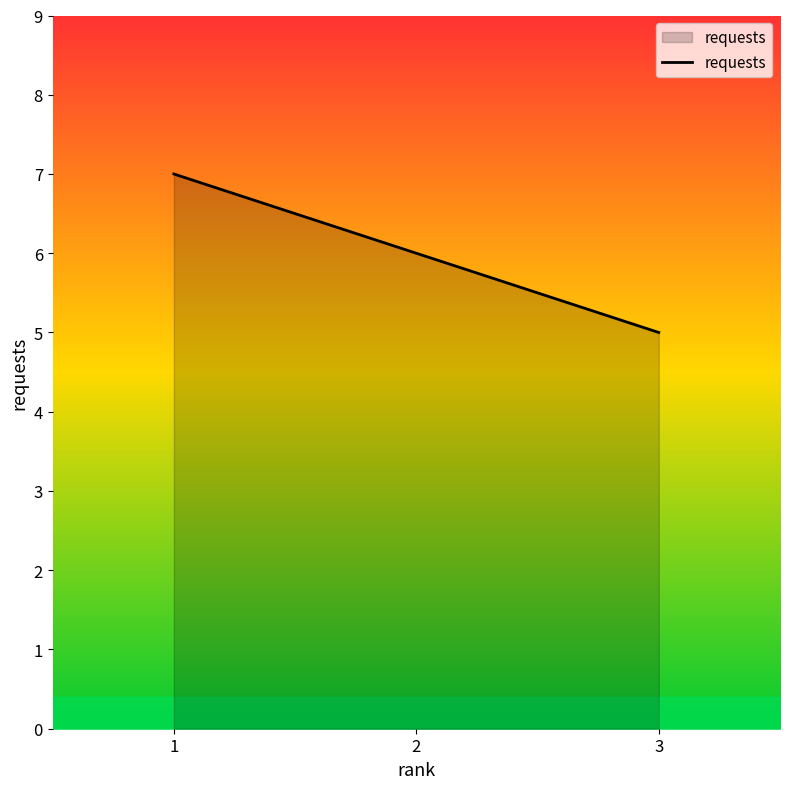

What is the average value?

6